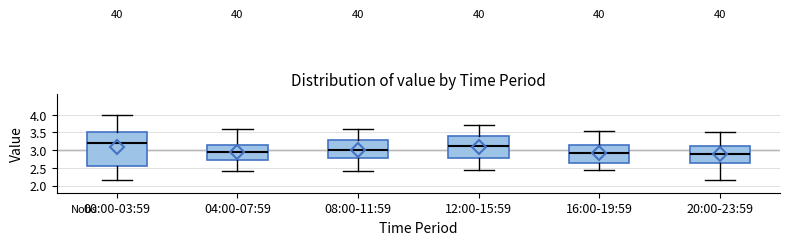

Comparing the boxes themselves (not the whiskers), which one is the tallest?

00:00-03:59